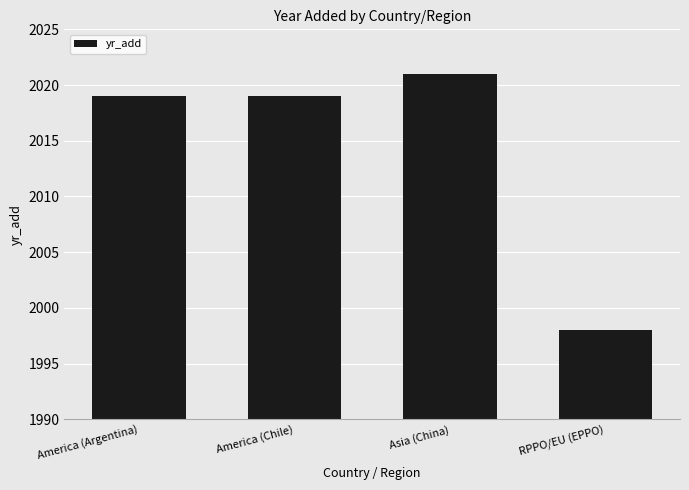

True or false: the data shows 2888 at RPPO/EU (EPPO).

False